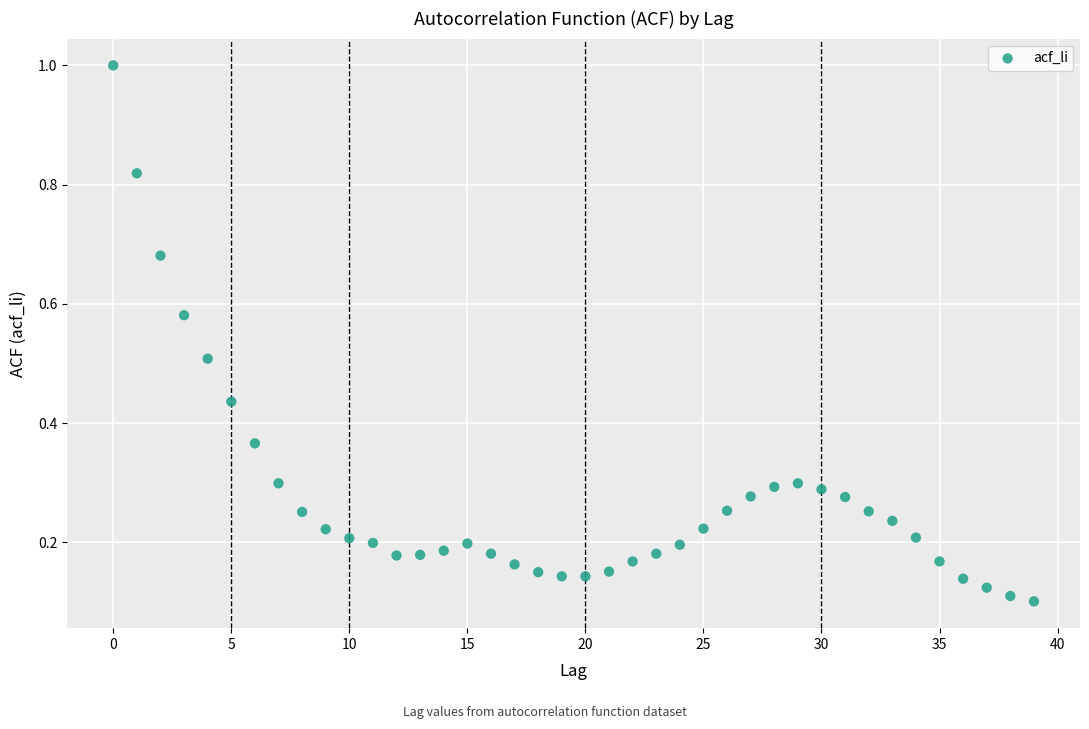

What is the range of Y values (max minus min)?

0.9